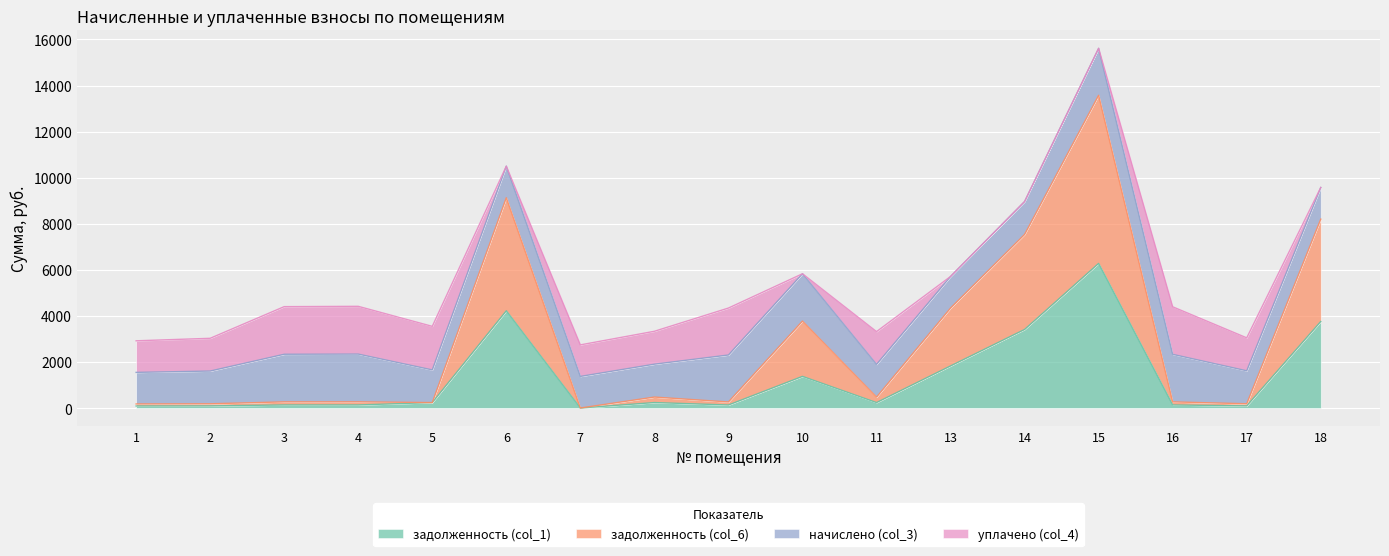

At which category is the sum across all series the highest?

15